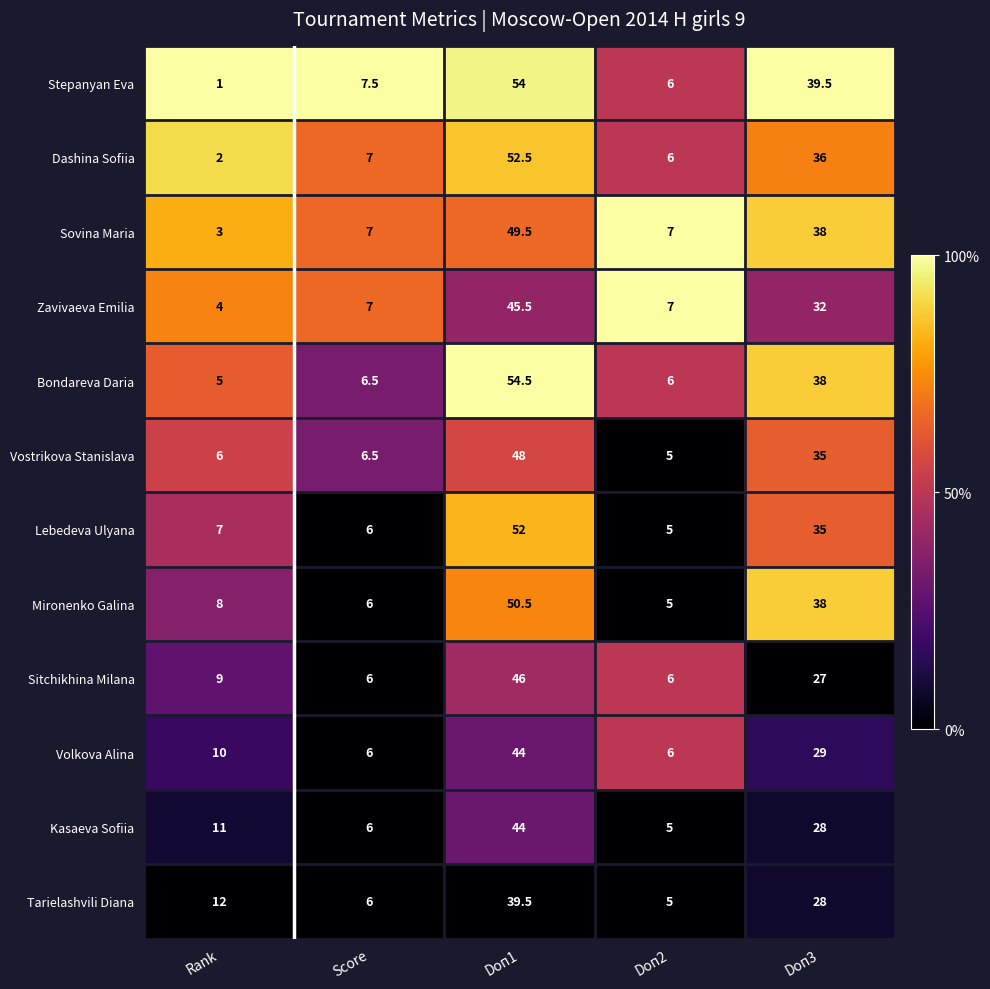

What is the sum of all Dashina Sofiia values?

103.5